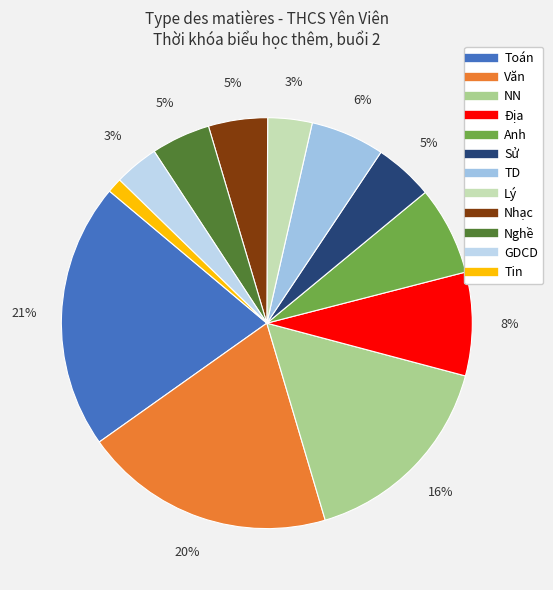

Which slice is the largest?

Toán